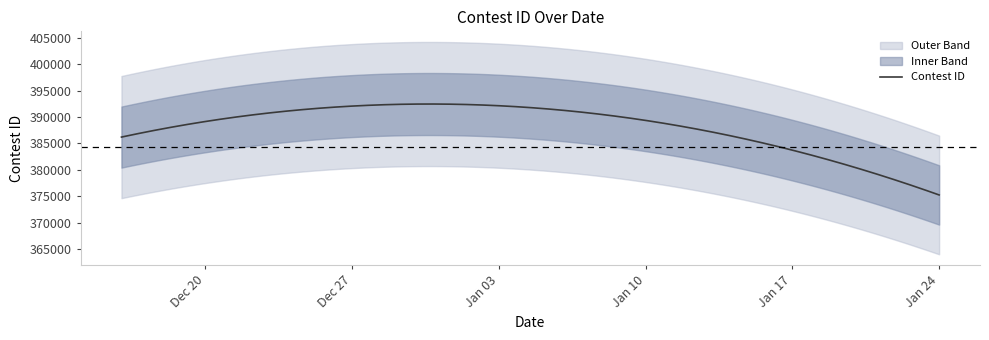

What position from the left is 12/16/22?

1